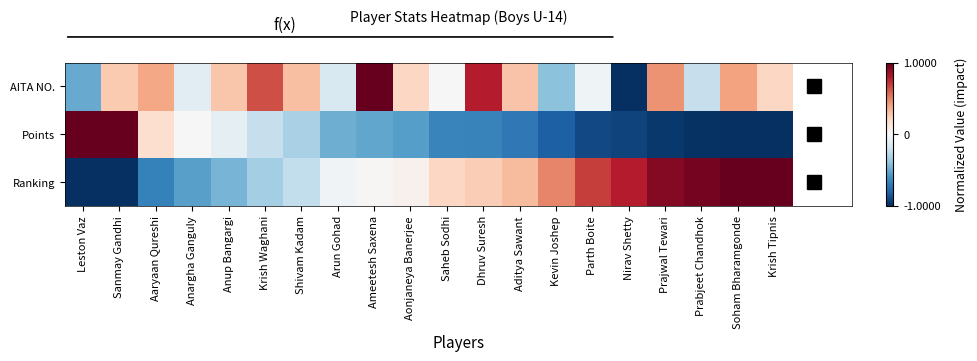

What is the total value across all series at Prajwal Tewari?

0.4